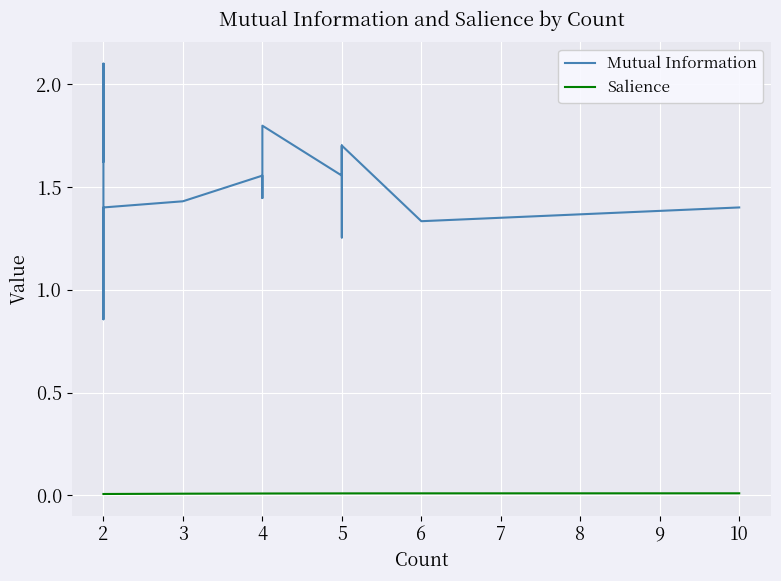

Is the value of Salience at 4 greater than the value of Mutual Information at 5?

No